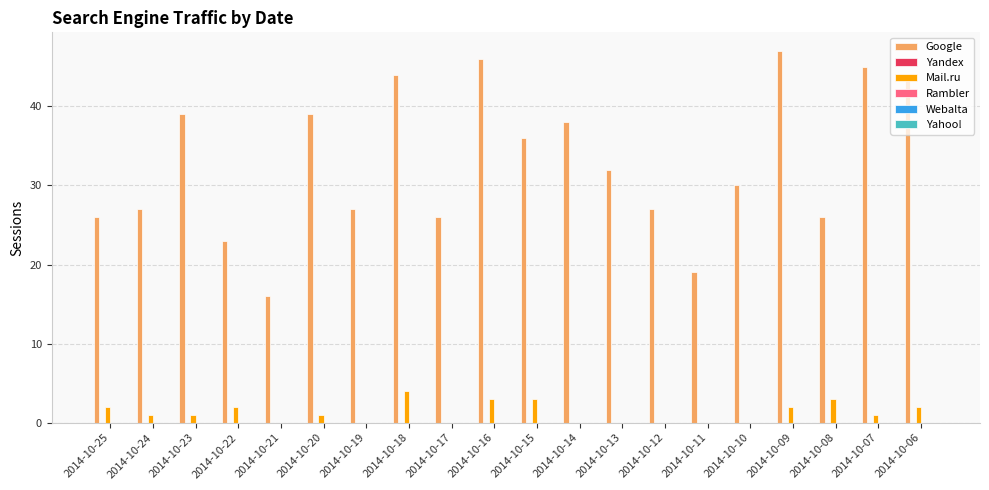

Is the value of Mail.ru at 2014-10-06 greater than the value of Google at 2014-10-08?

No